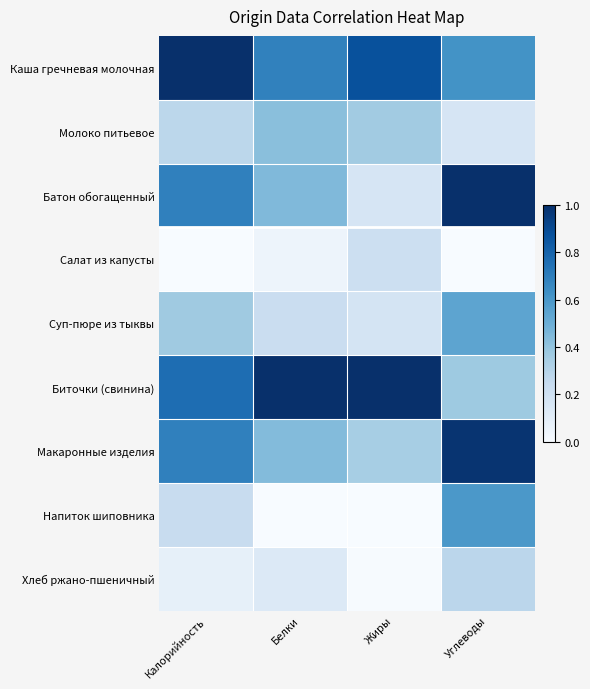

Which category has the lowest value across all series?

Калорийность